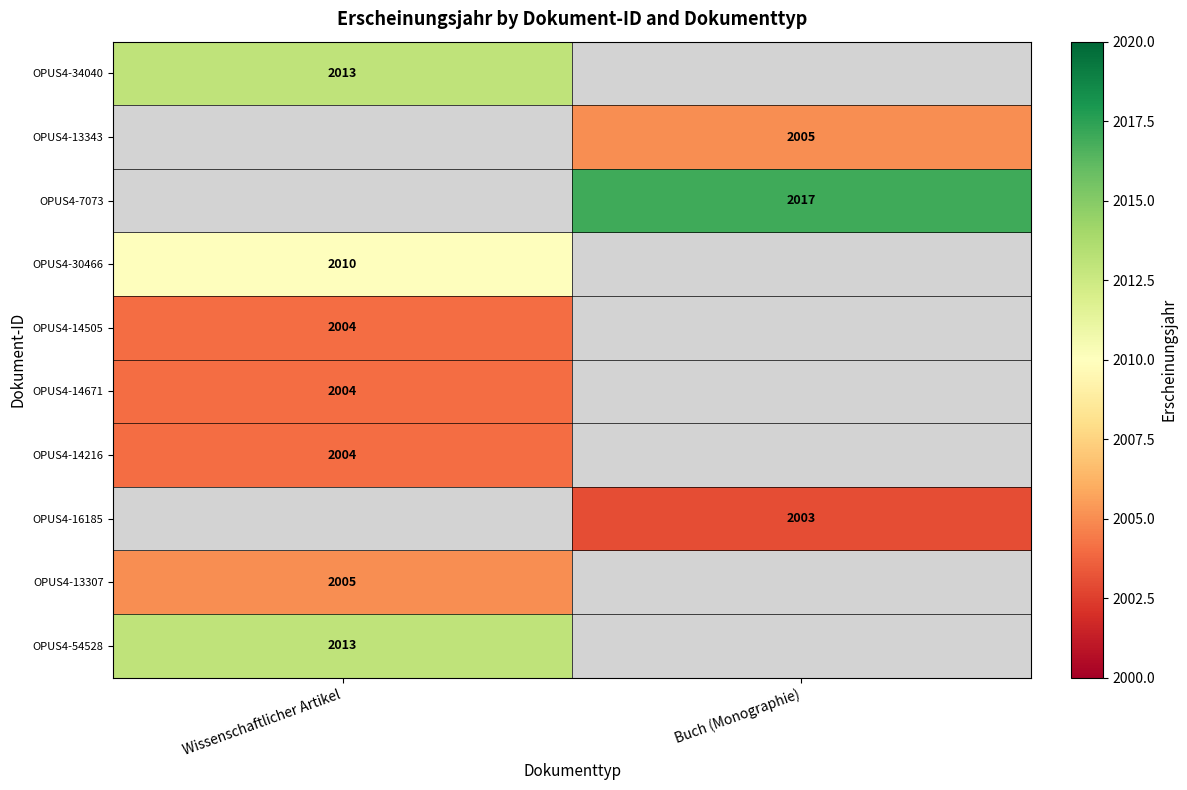

At how many categories does at least one series exceed 2009?

2